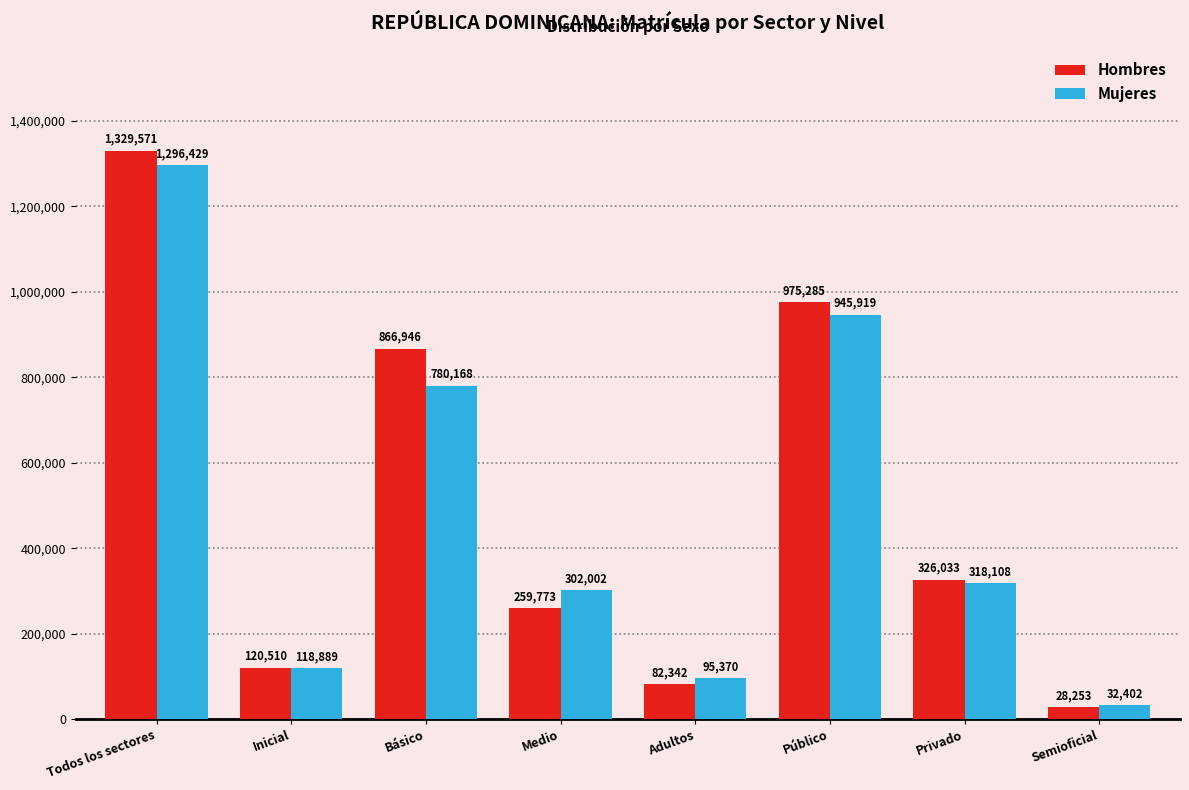

At how many categories does at least one series exceed 1136656?

1